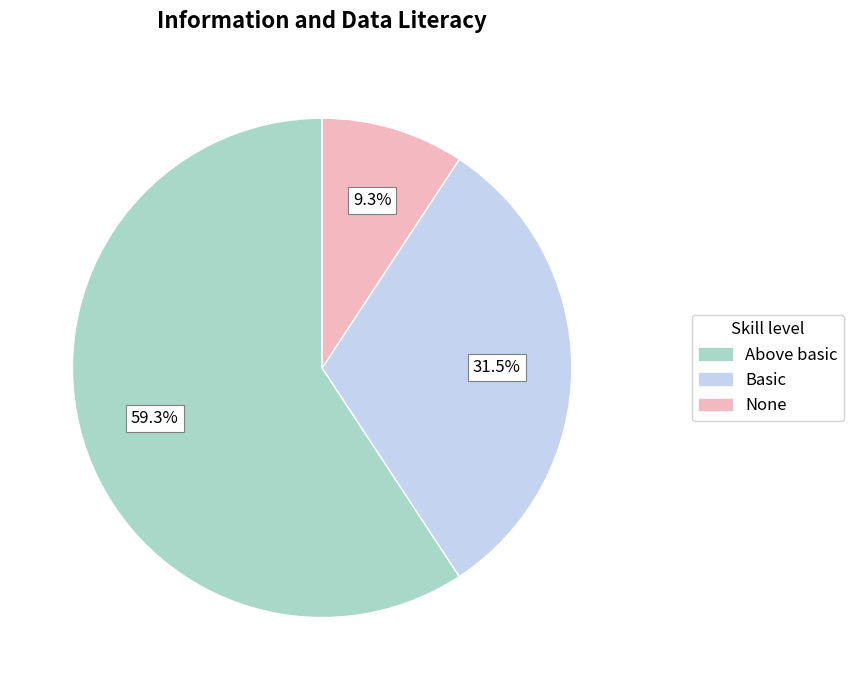

Does any single category account for the majority?

Yes